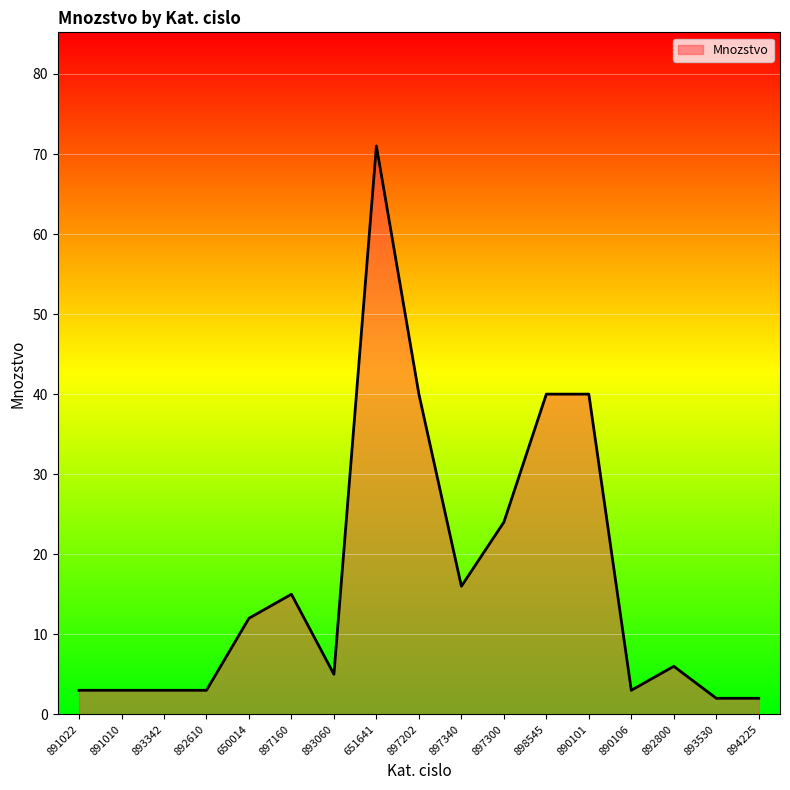

What is the sum of all values?

288